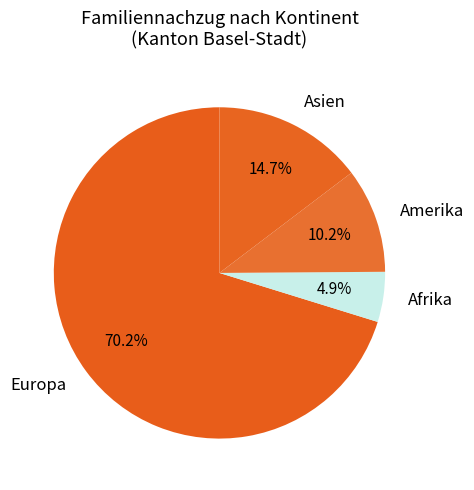

Rank the categories by value from highest to lowest.

Europa, Asien, Amerika, Afrika